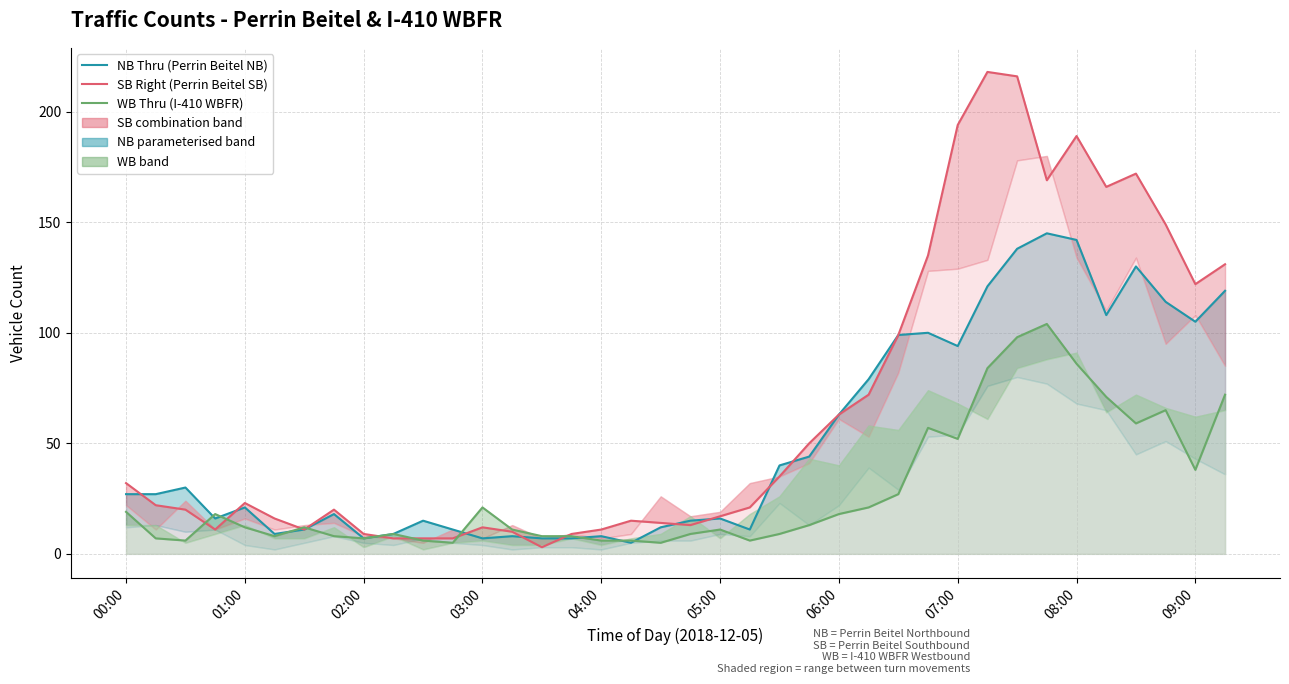

What is the difference between the second highest and minimum values in the NB Thru (Perrin Beitel NB) series?

137